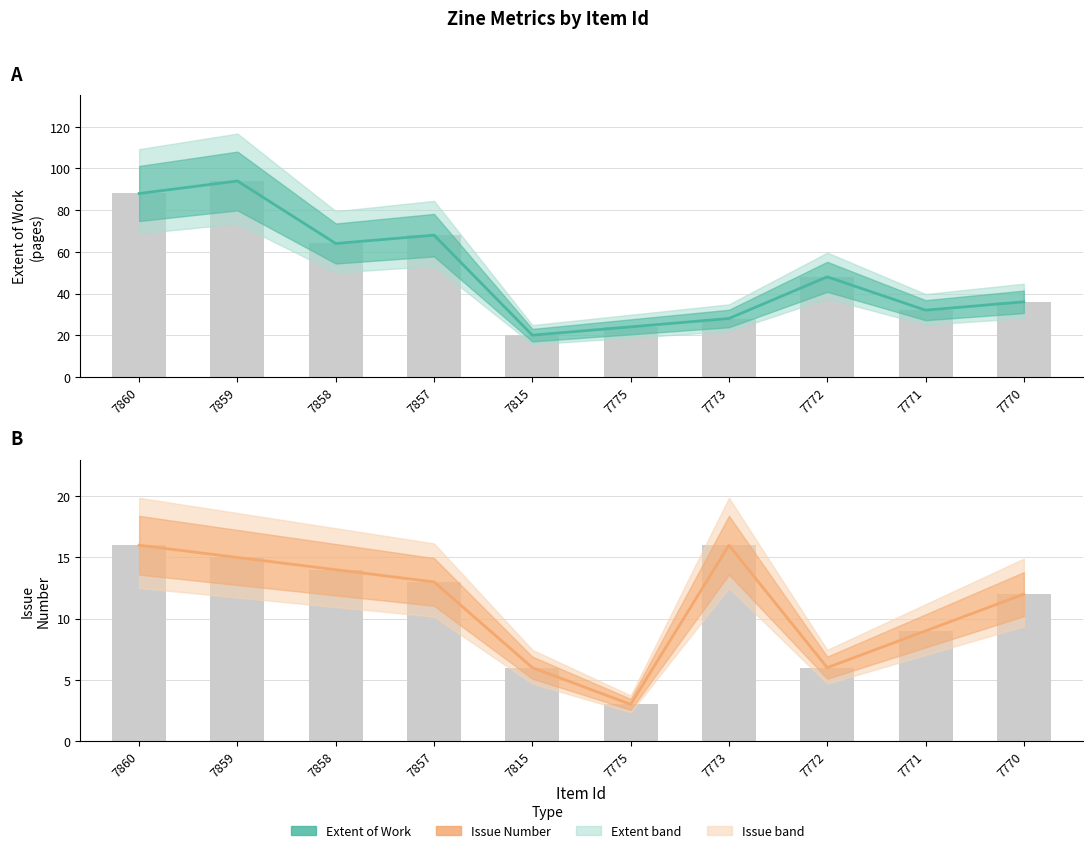

What is the difference between the highest and lowest values at 7775?

21